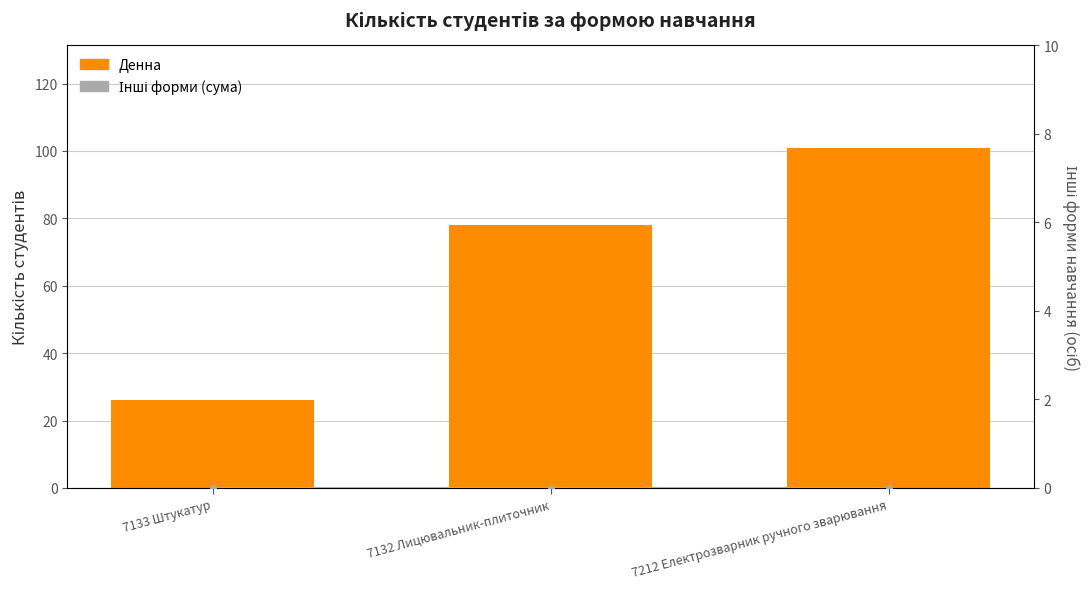

Which series has the largest total across all categories?

Денна